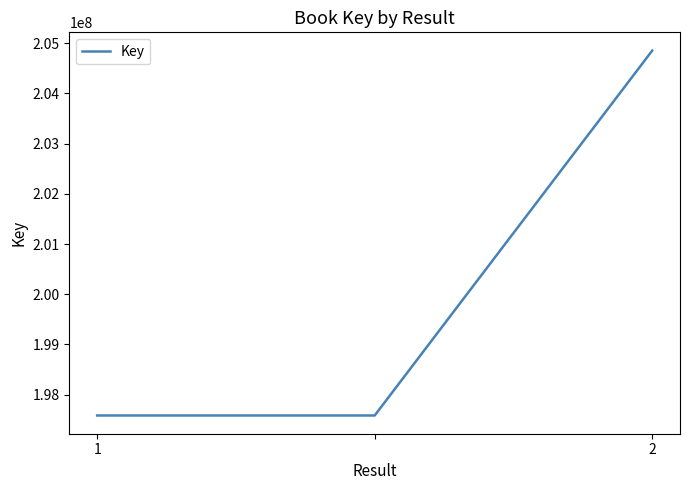

Reading right to left, transcribe all the data shown in this chart.

204852459	197585241	197585241